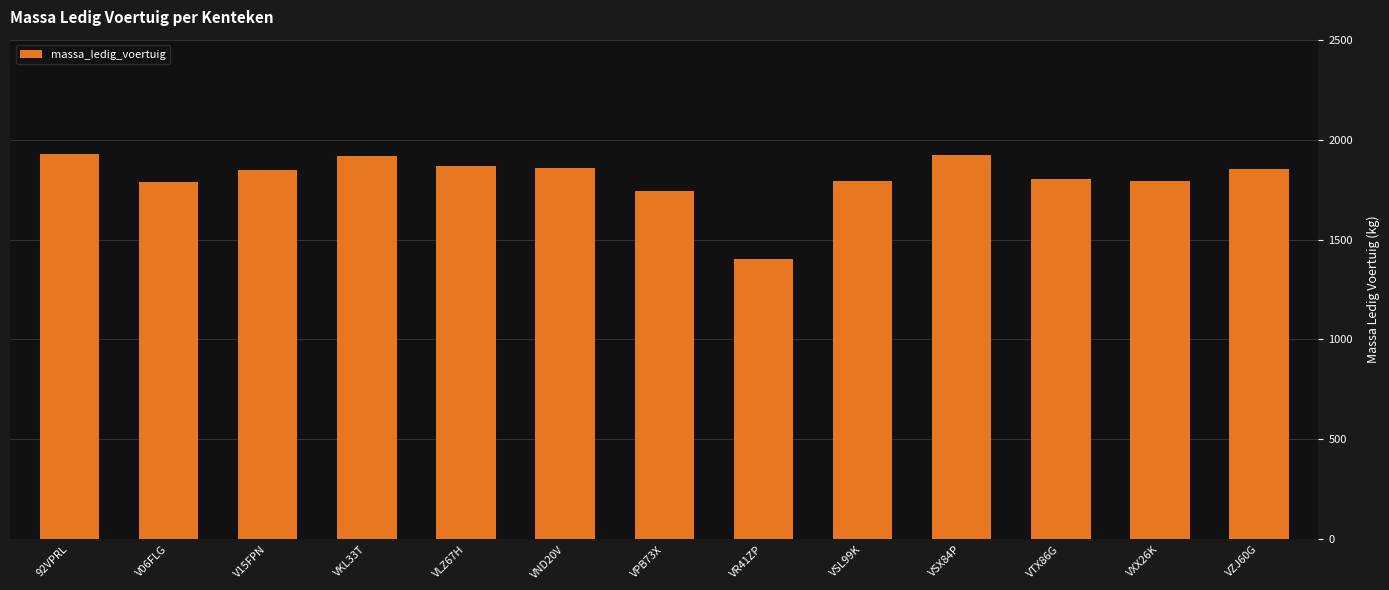

What value does the data have at V06FLG, to the nearest 100?

1800